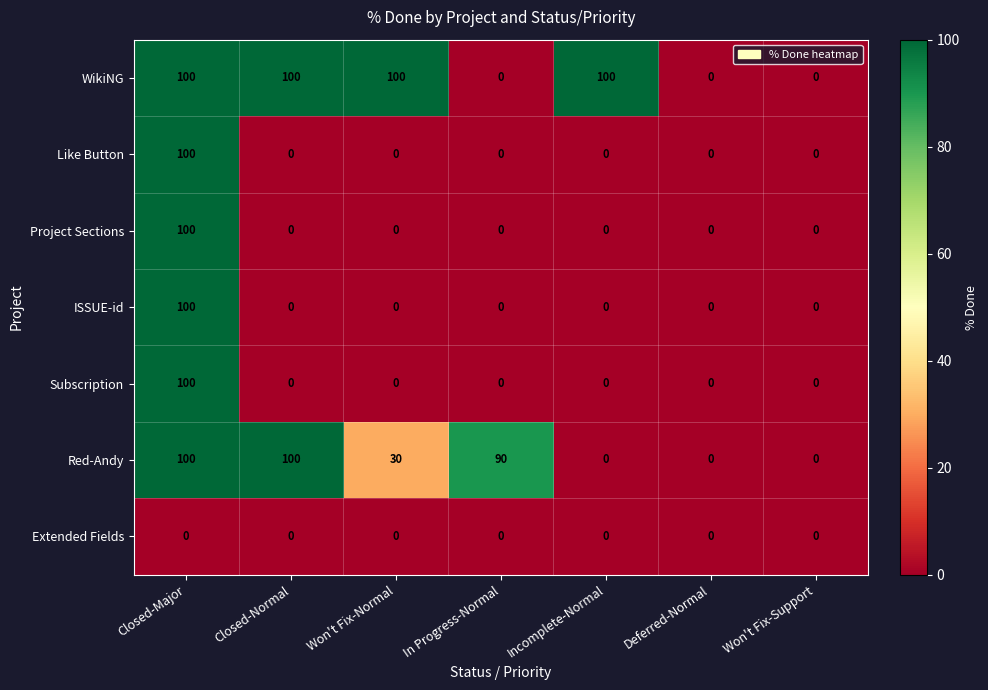

At which category is the sum across all series the highest?

Closed-Major